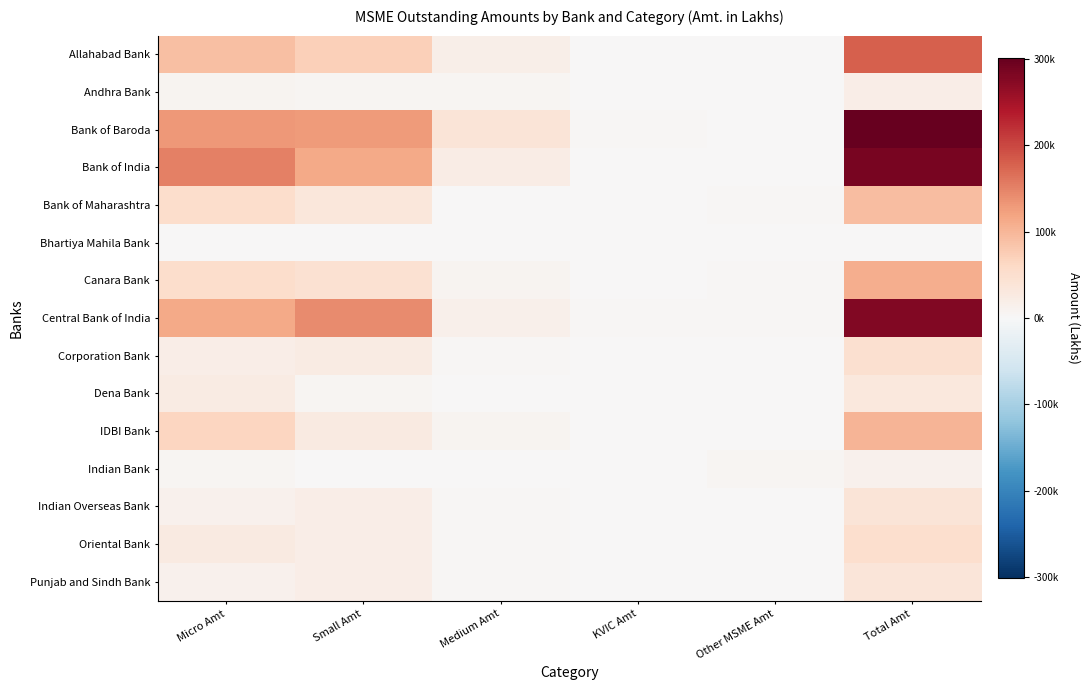

Which series has the largest range (max minus min)?

Bank of Baroda